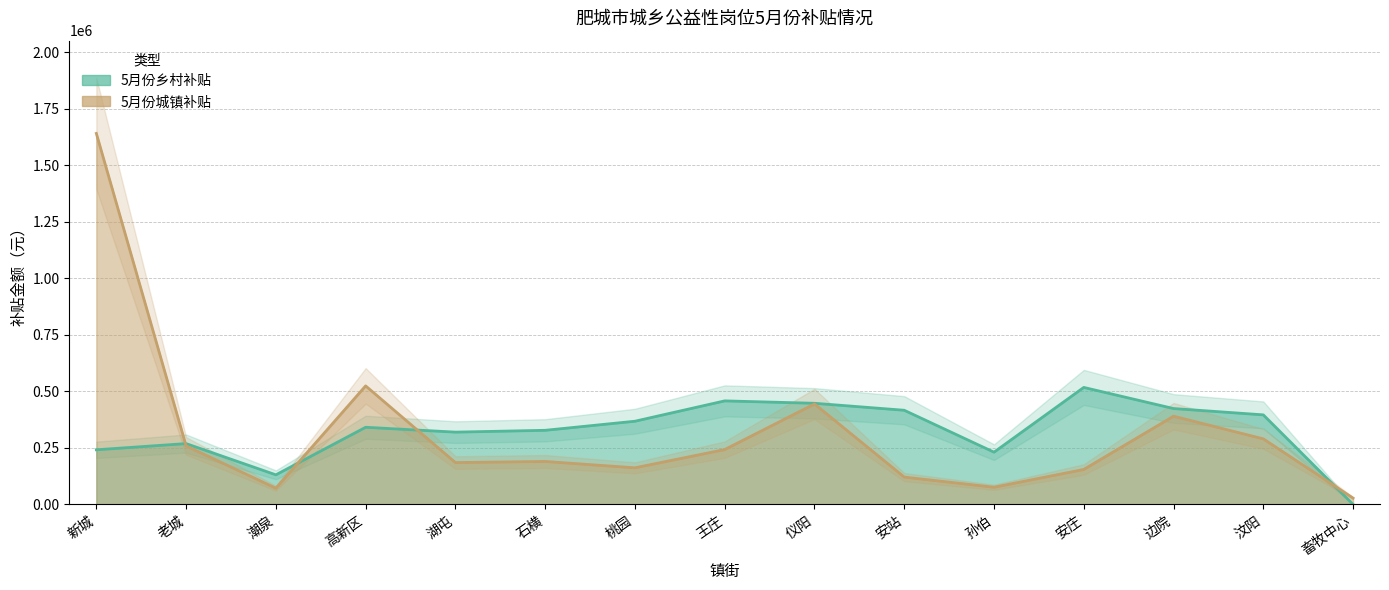

The 5月份乡村补贴 series shows 517465.0 at 安庄. True or false?

True